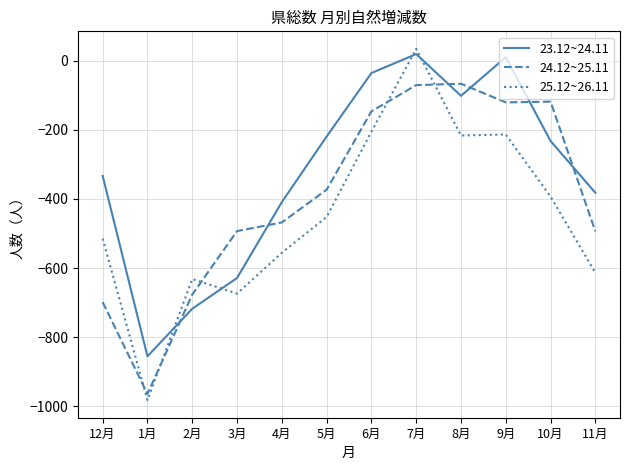

List the series in order of their peak value, highest first.

25.12~26.11, 23.12~24.11, 24.12~25.11